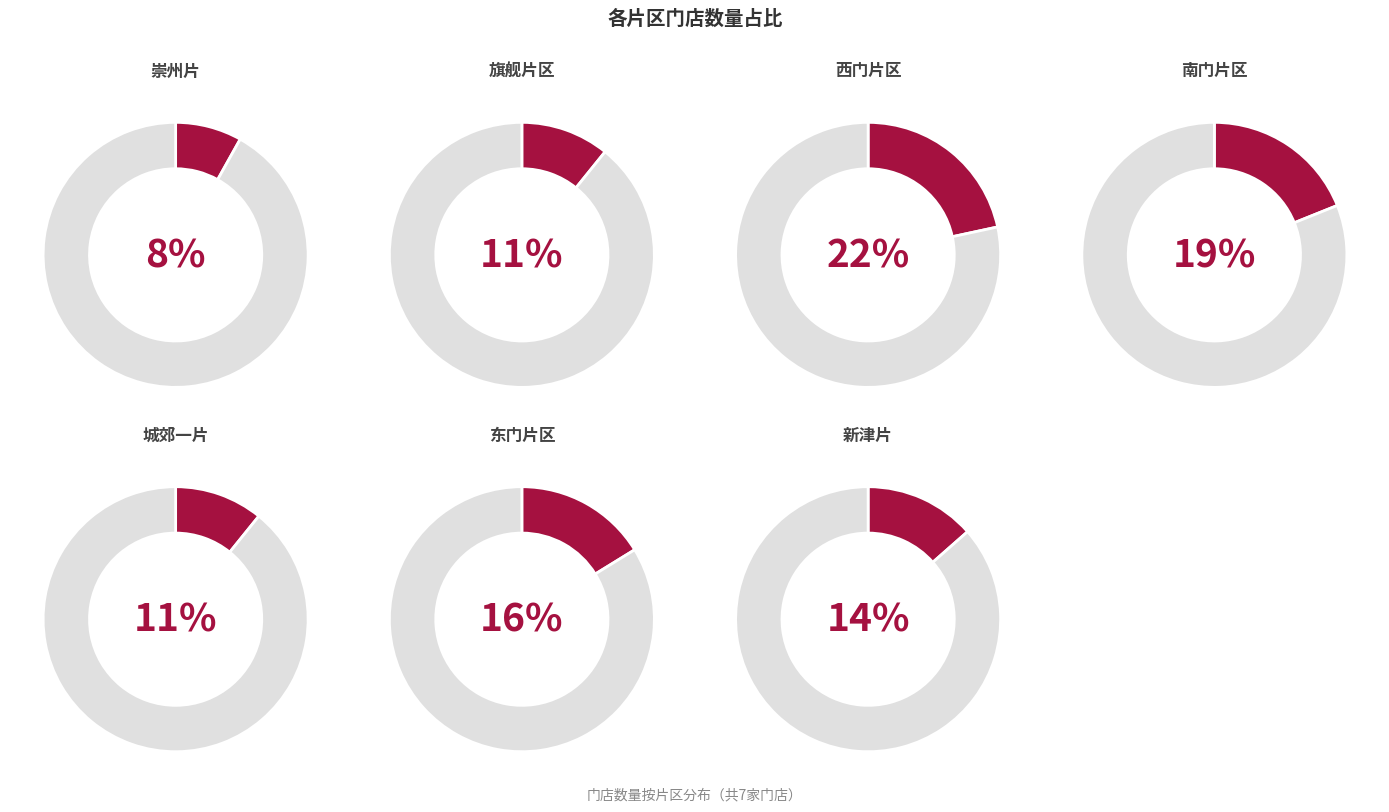

How much of the chart is everything except 西门片区?

78.4%